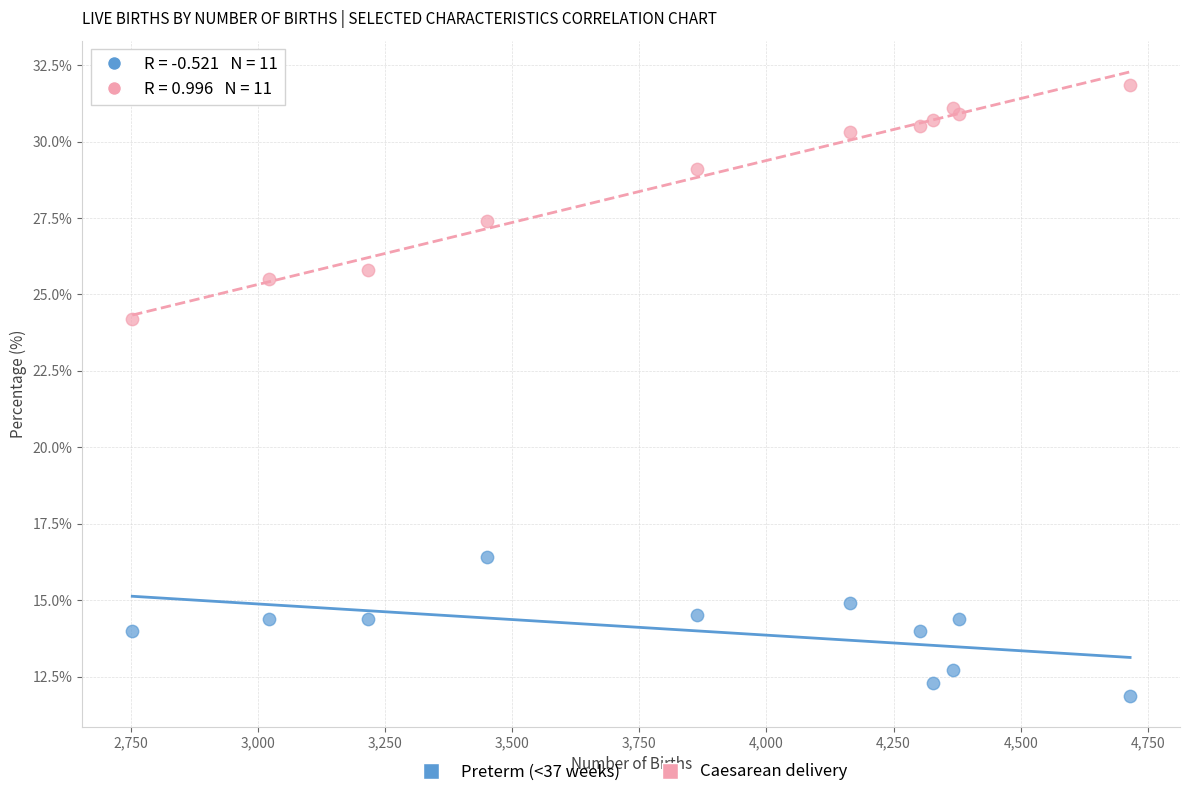

Across all series, what Y value is closest to 21?

24.2